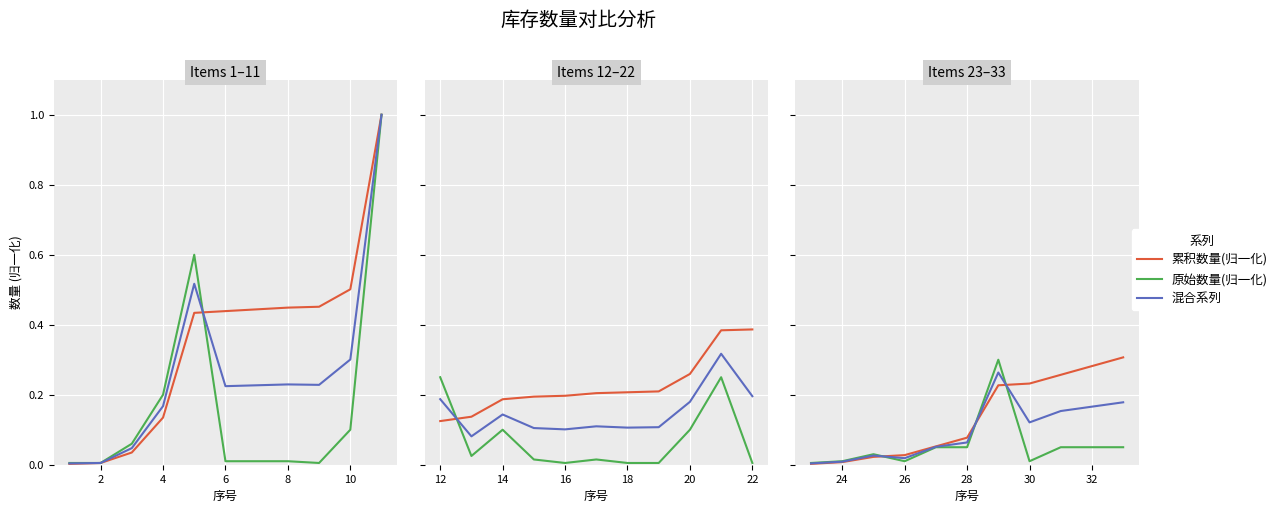

The value of 累积数量(归一化) at 8 is 0.0. True or false?

False